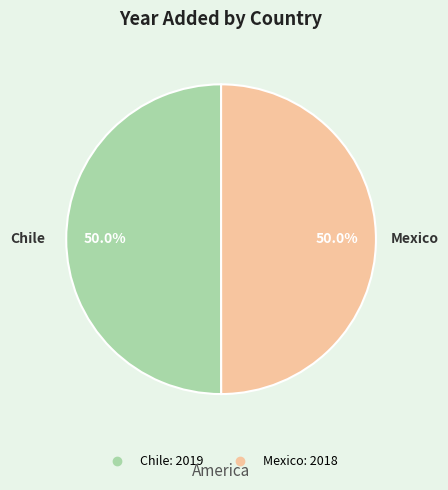

What percentage is NOT represented by Mexico?

50.0%